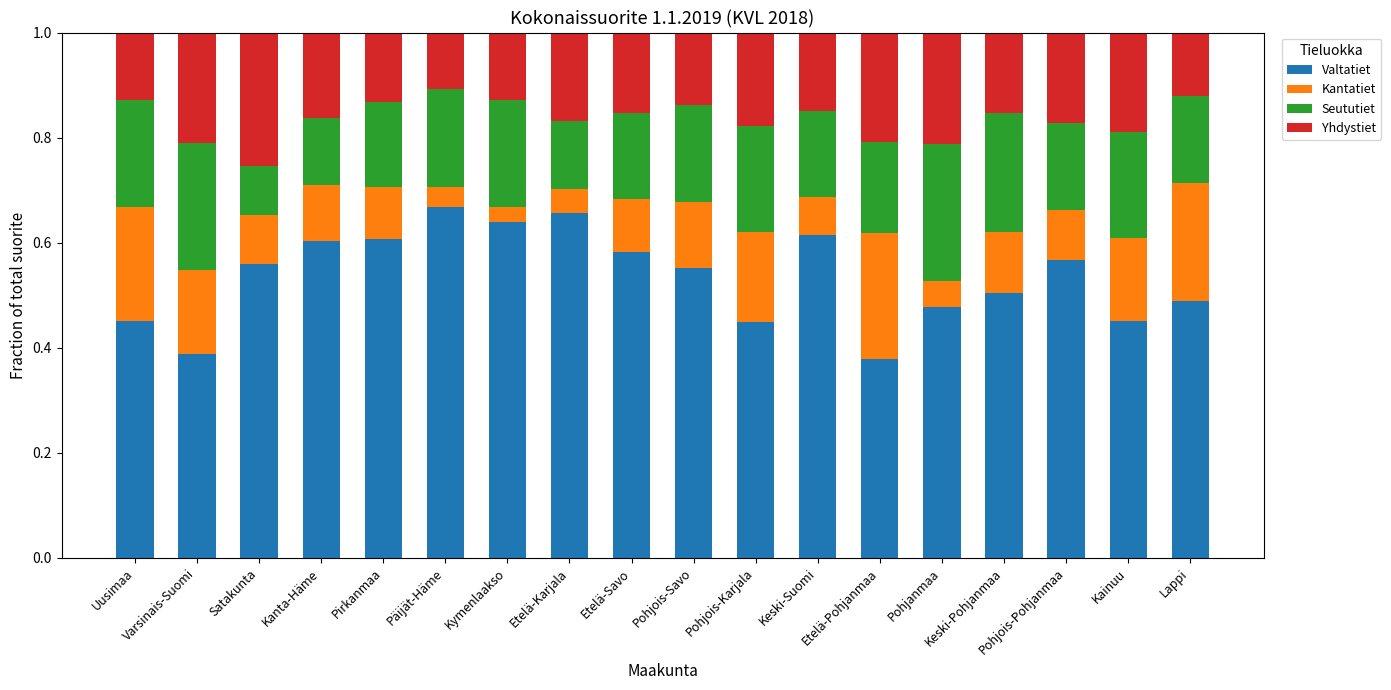

At which label does Valtatiet reach its minimum?

Etelä-Pohjanmaa